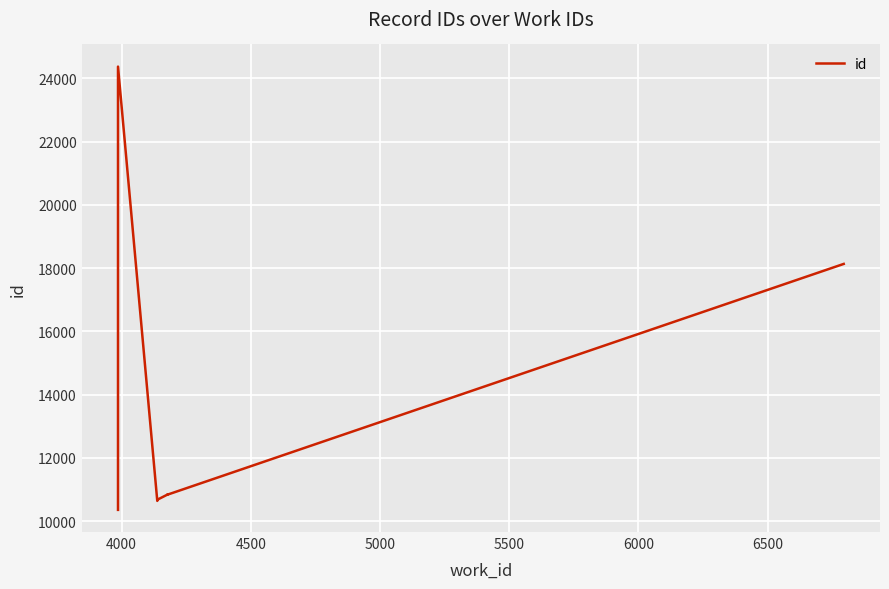

What is the average value?

12789